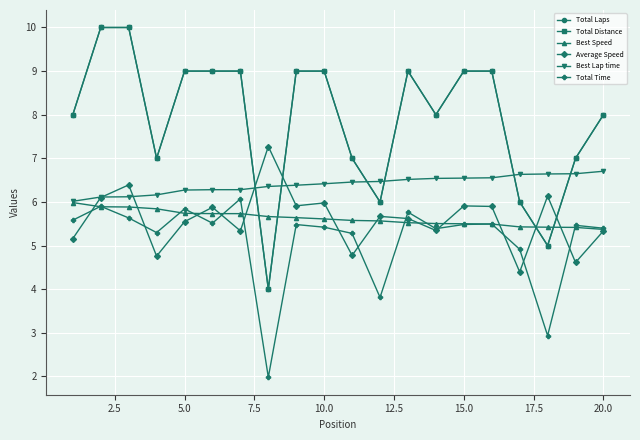

How many lines are shown in the chart?

6